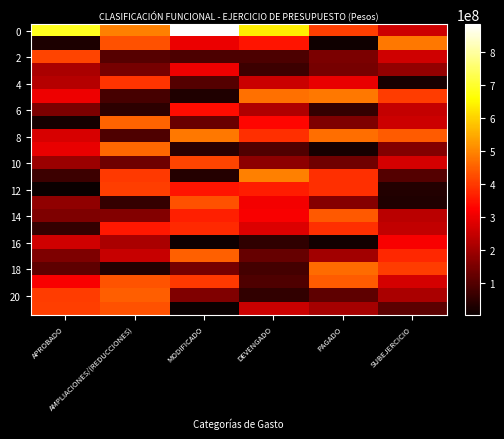

How many series are shown in this chart?

22